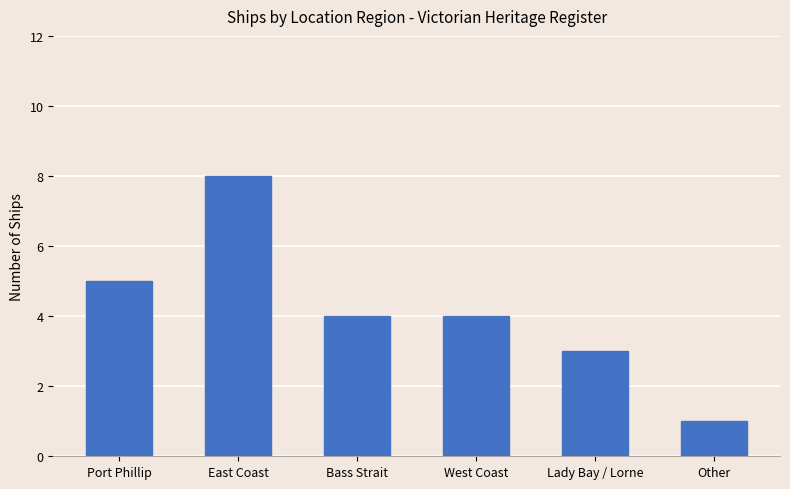

Does the chart contain any negative values?

No